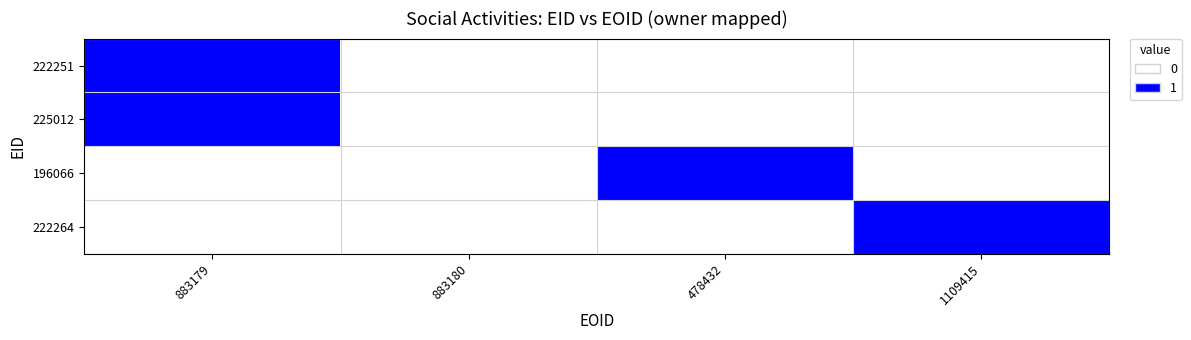

Which has a higher value, 478432 or 883180?

478432